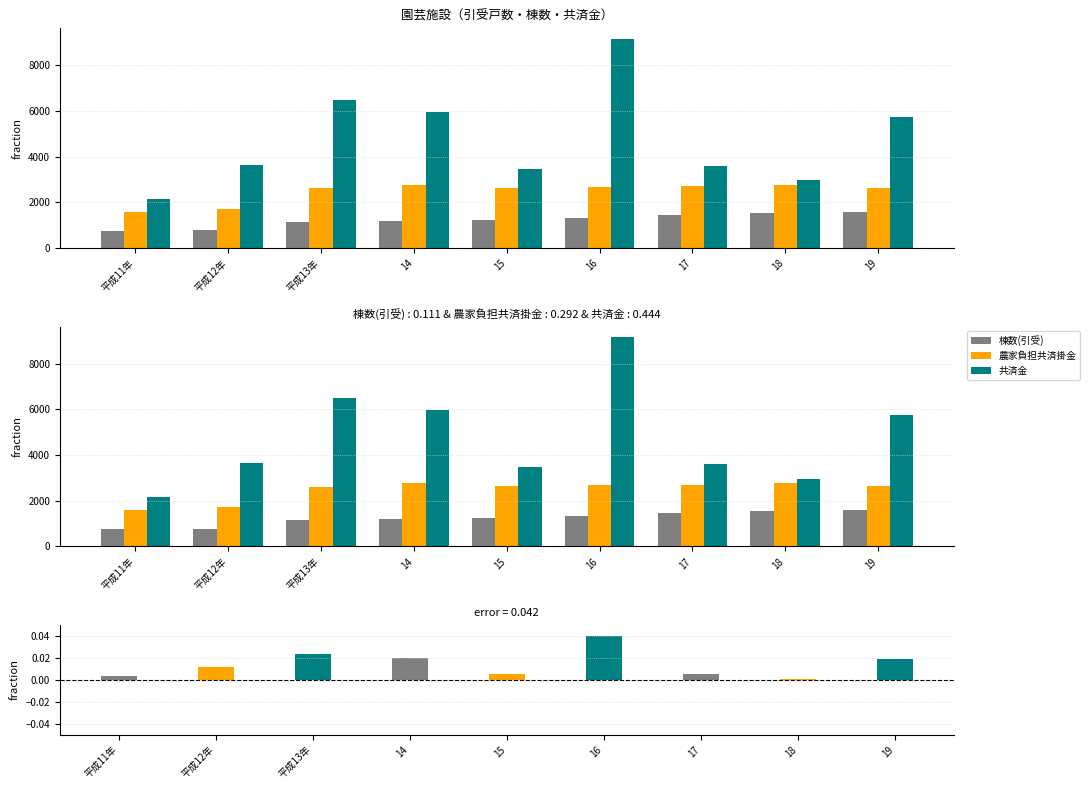

Between 19 and 17, which is larger?

19